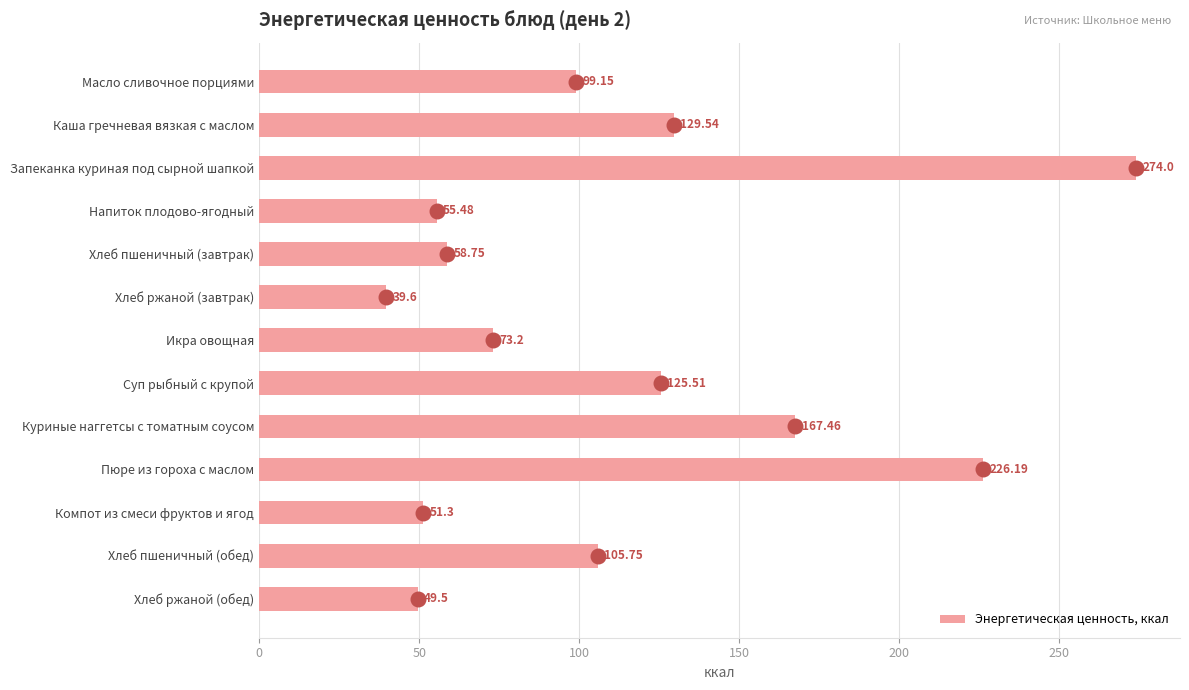

At which label is Энергетическая ценность, ккал closest to 156?

Куриные наггетсы с томатным соусом